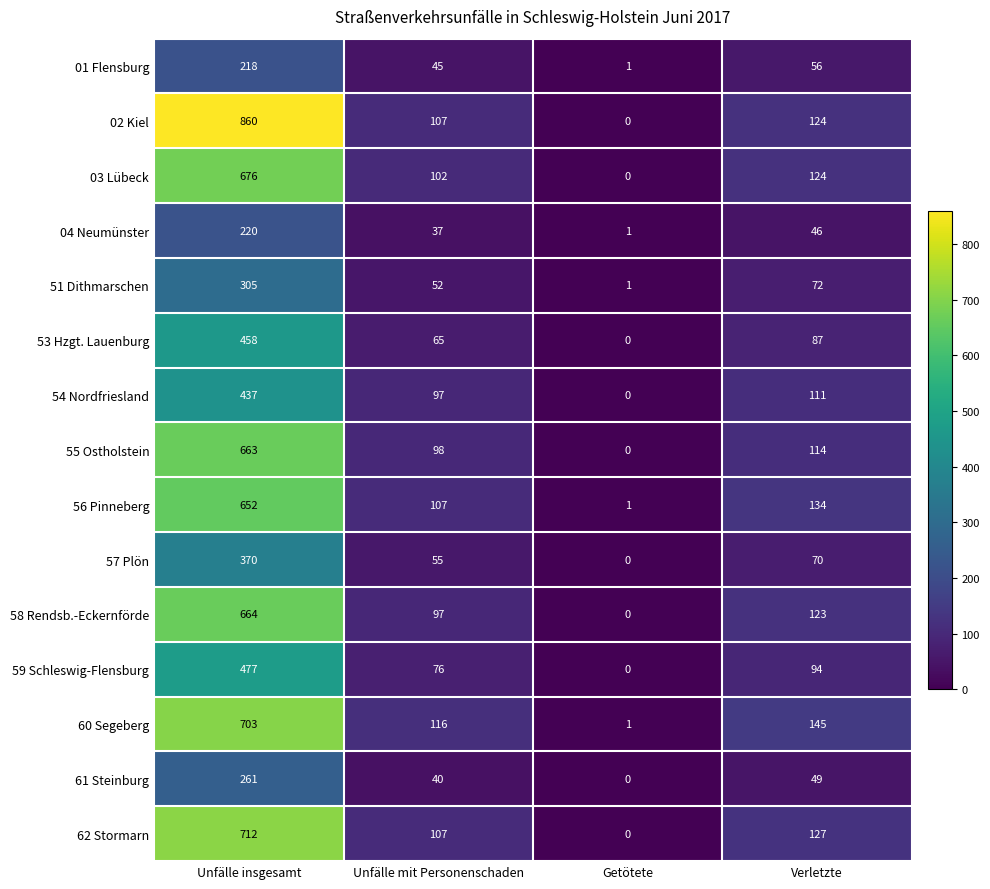

Is the value of 01 Flensburg at Verletzte greater than the value of 61 Steinburg at Unfälle mit Personenschaden?

Yes